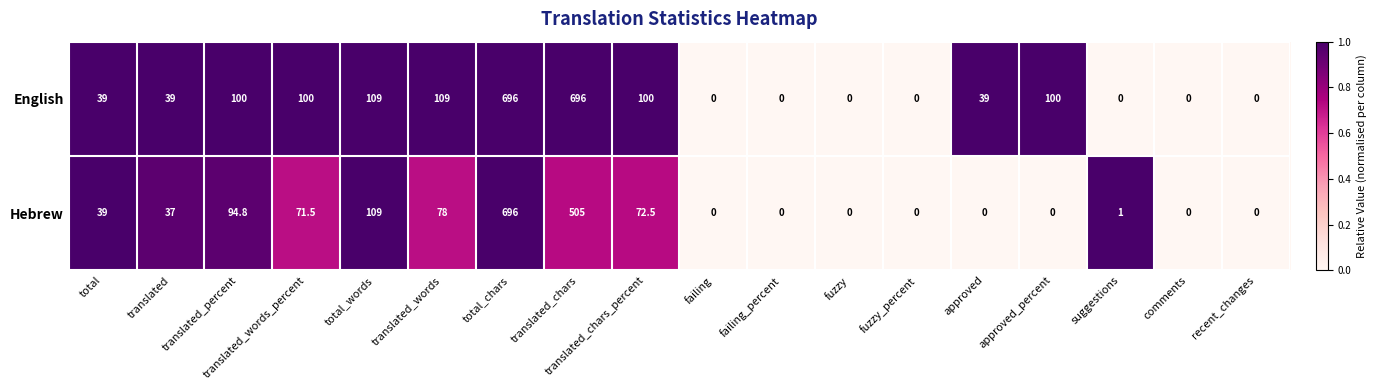

What is the sum of all English values?

2127.0